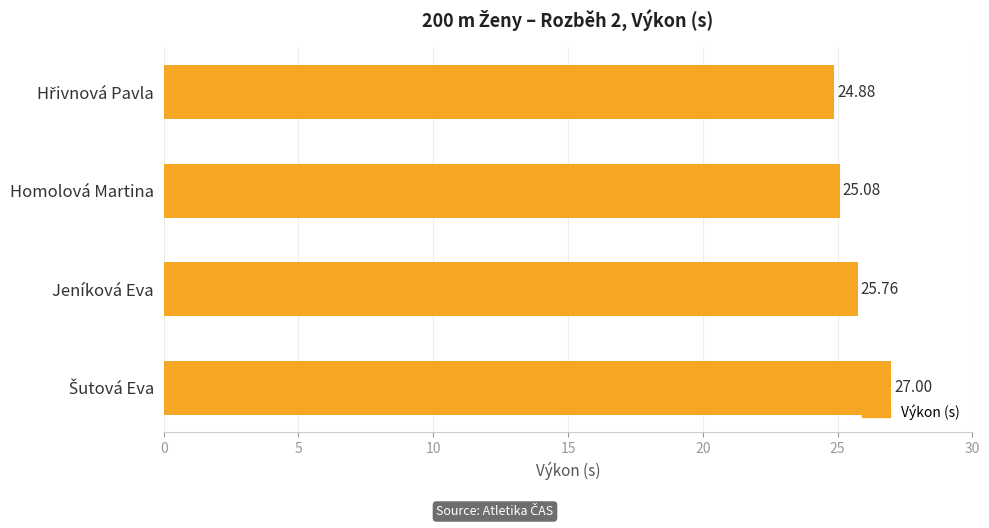

What is the change in value from Homolová Martina to Jeníková Eva?

+0.7